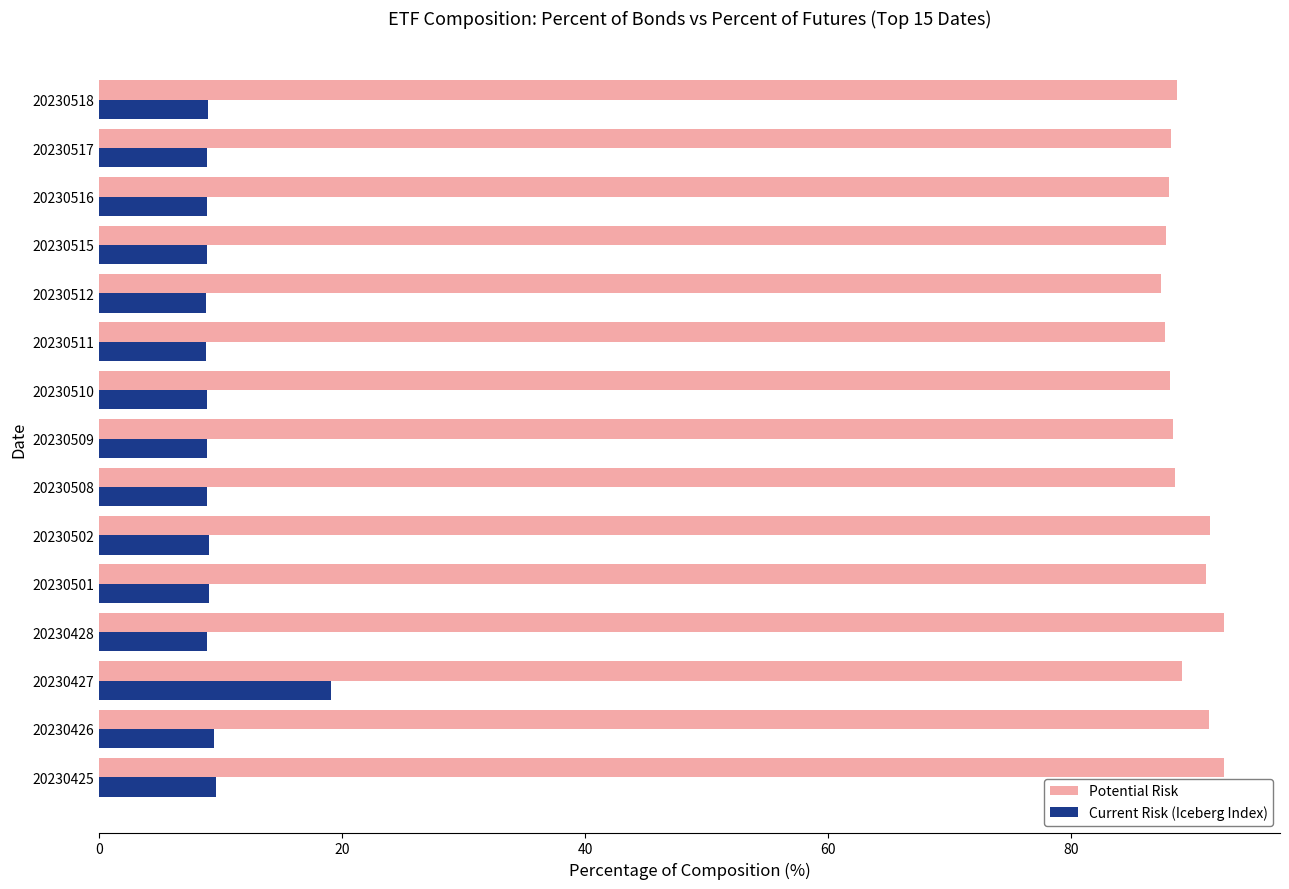

What is the spread (max minus min) of values at 20230509?

79.5